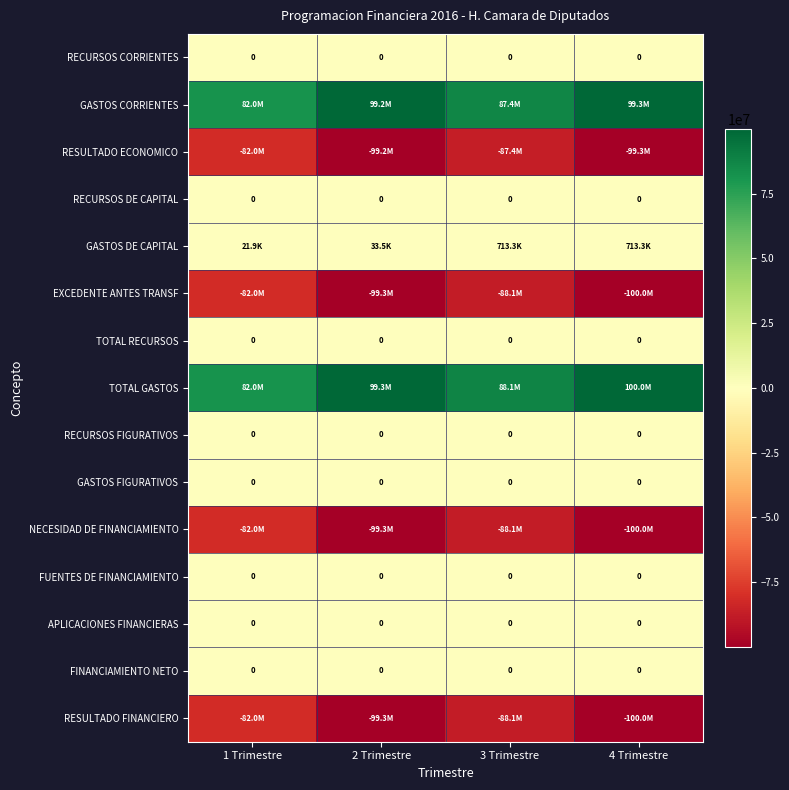

At which label is TOTAL RECURSOS closest to 0?

1 Trimestre